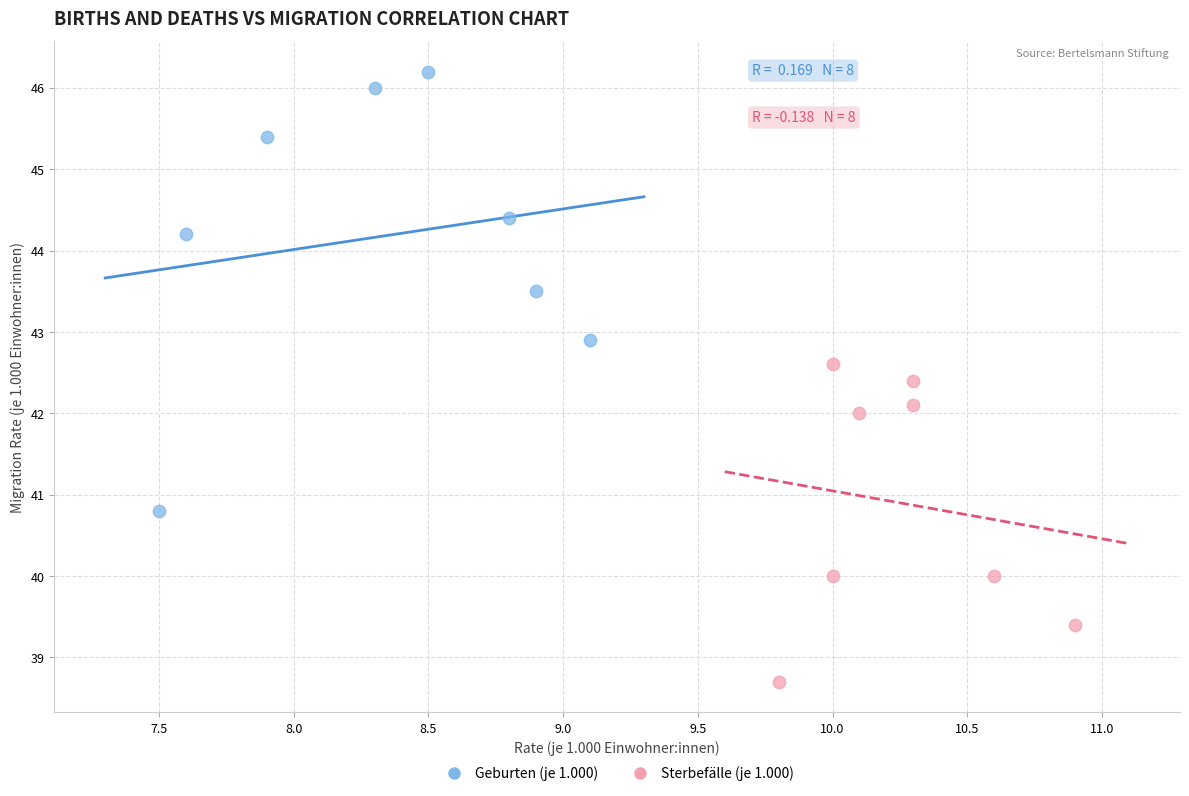

Which series has the largest Y range (max minus min)?

Geburten (je 1.000)